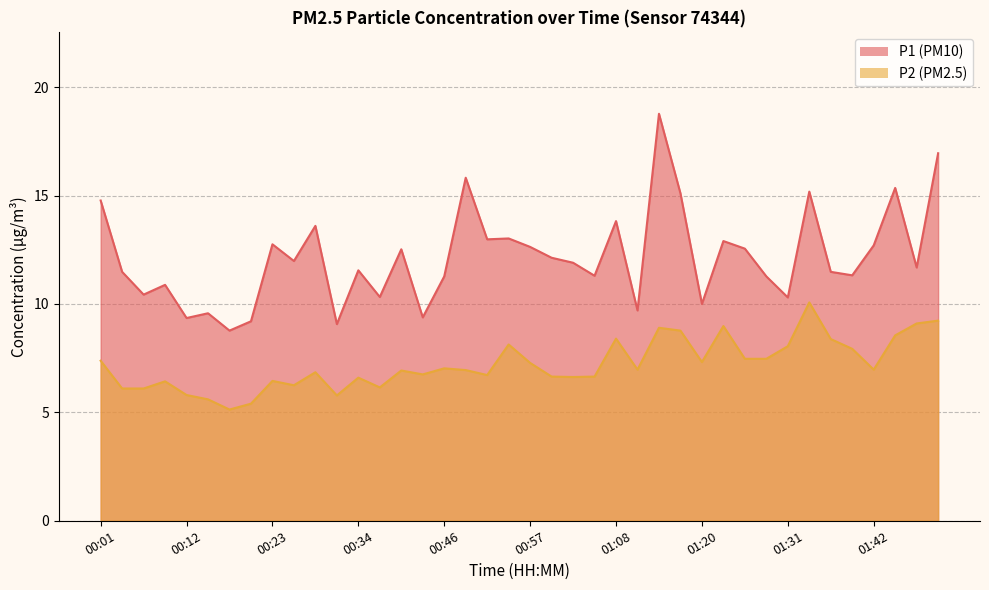

What is the approximate value of P2 at 01:45?

8.6